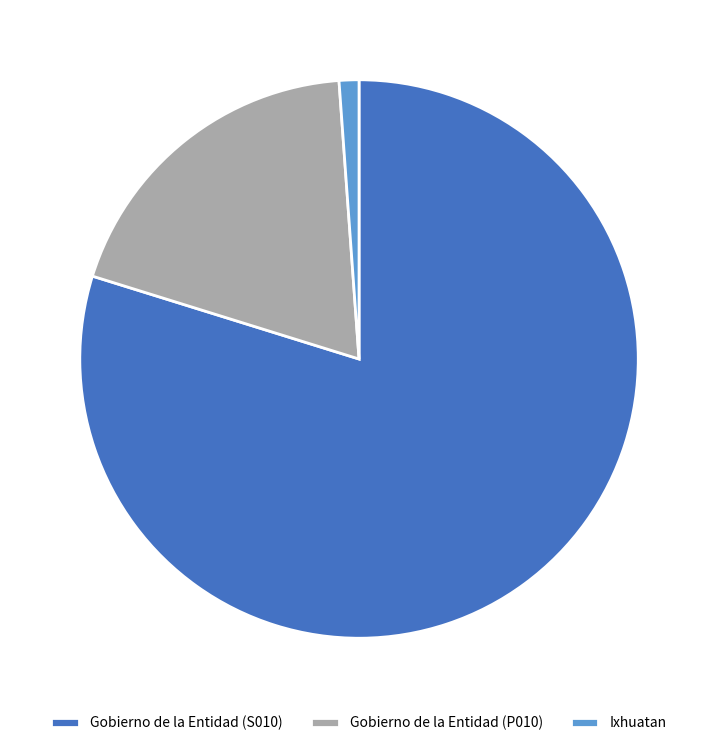

What is the smallest slice in the pie chart?

Ixhuatan